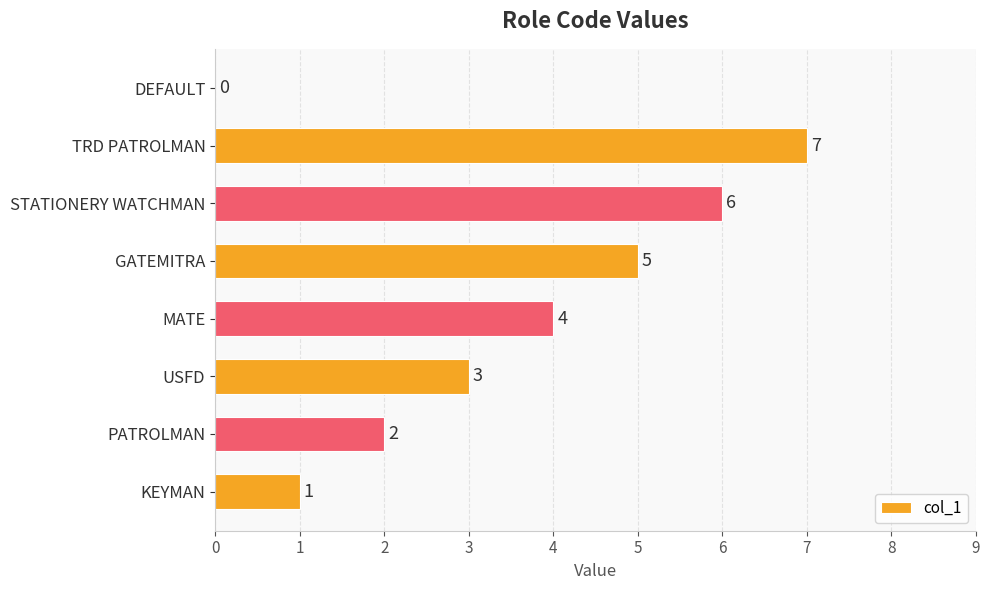

What is the maximum value shown in the chart?

7